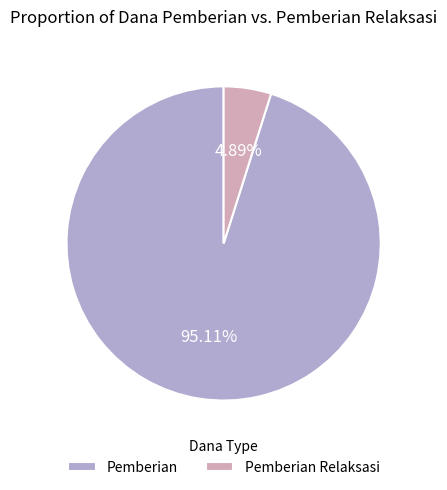

Which has a higher value, Pemberian or Pemberian Relaksasi?

Pemberian